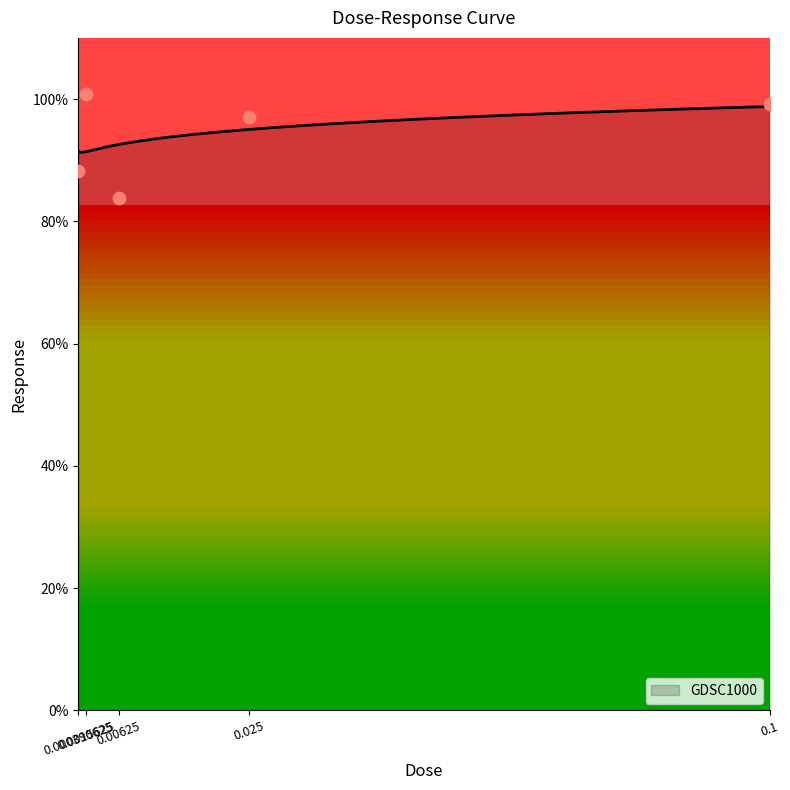

What is the ratio of the value at 0.025 to the value at 0.0015625?

1.0